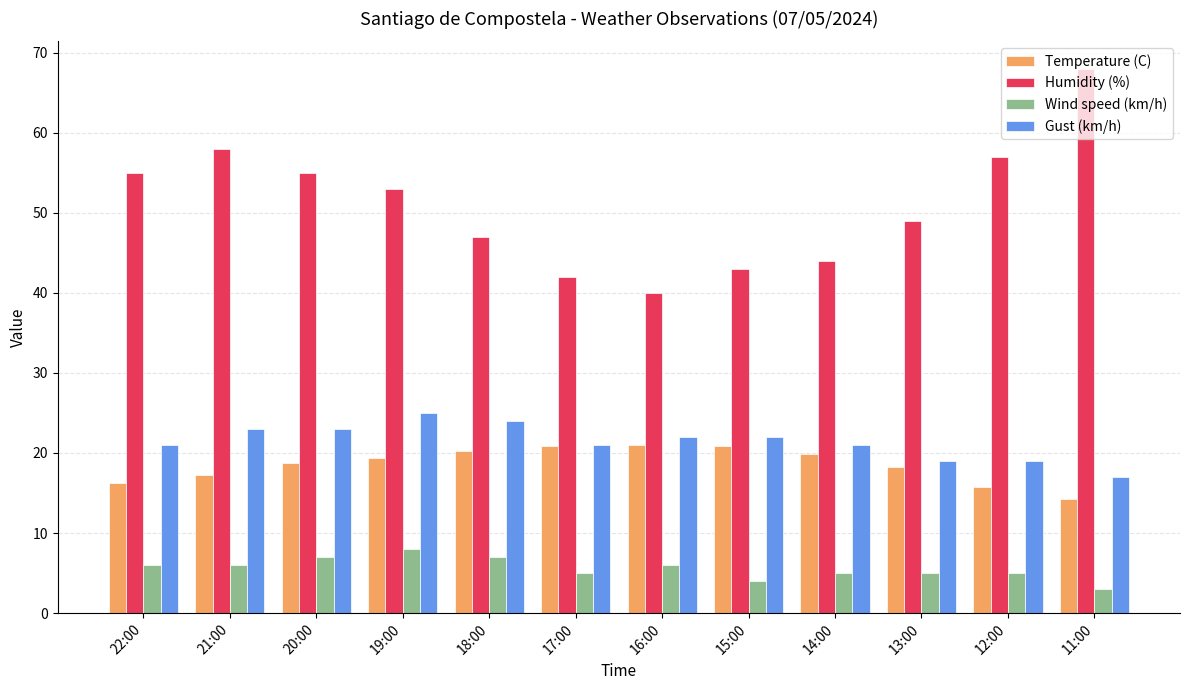

Which series changed the most between 21:00 and 17:00?

Humidity (%)